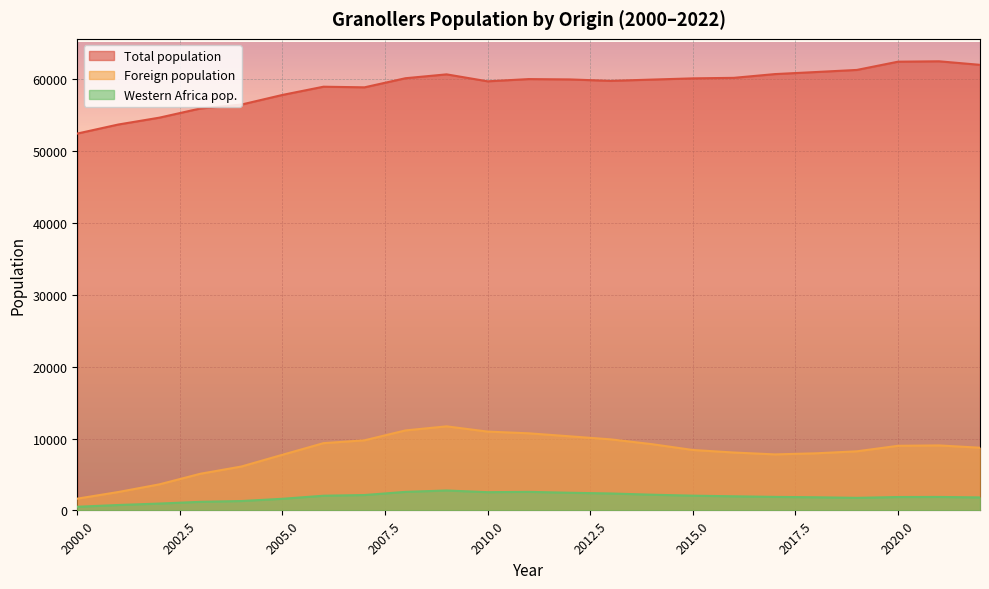

Read the Total population value at 2002.

54634